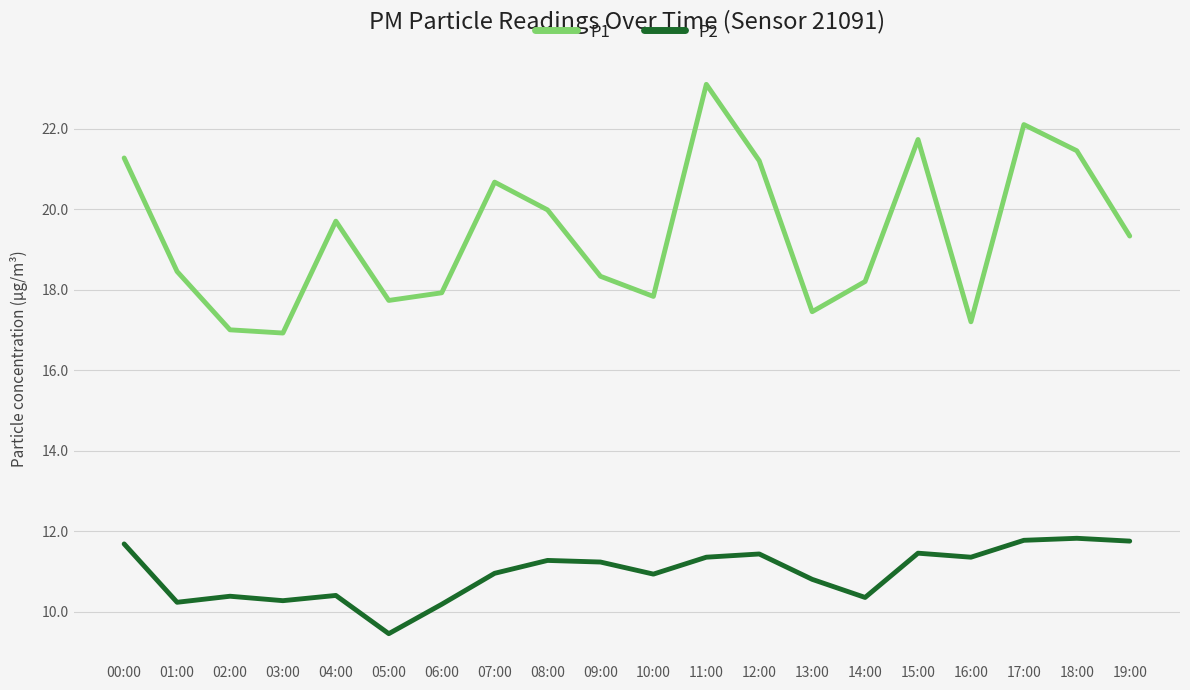

True or false: P1 and P2 cross at least once.

False